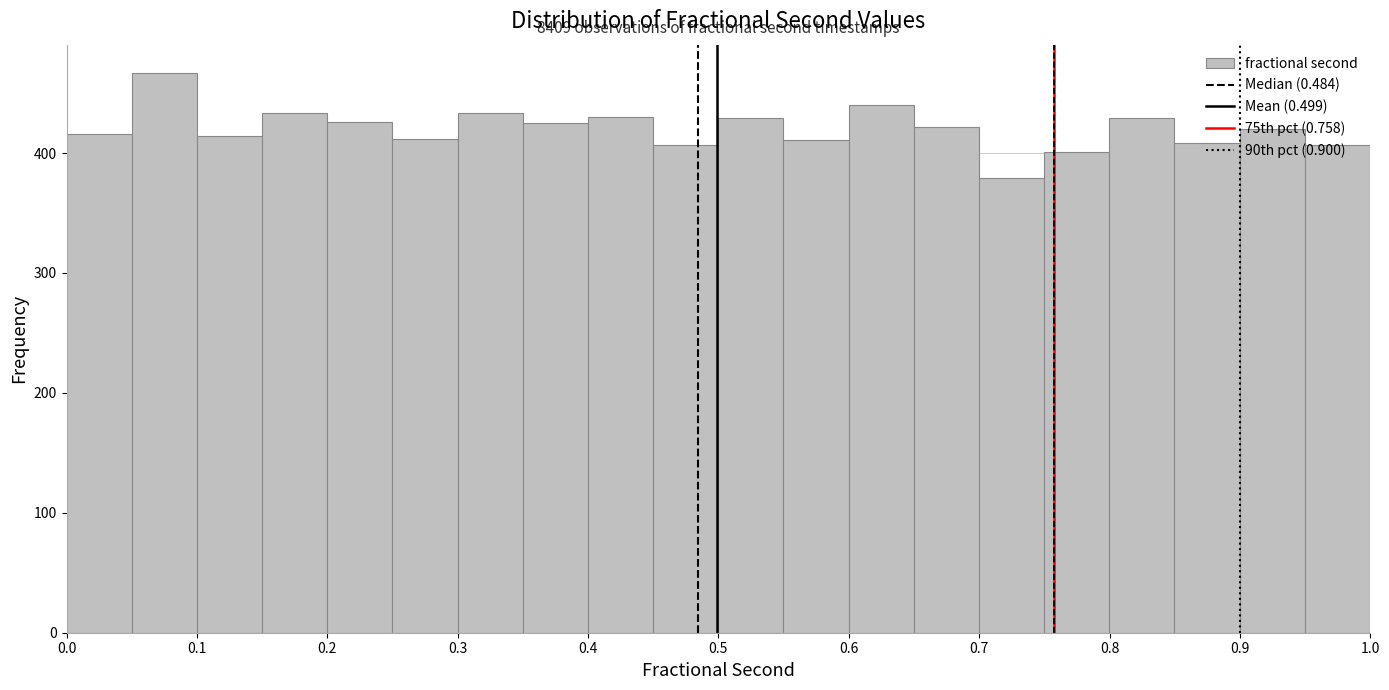

Over which range of the x-axis is the bar tallest?

0.05 to 0.10